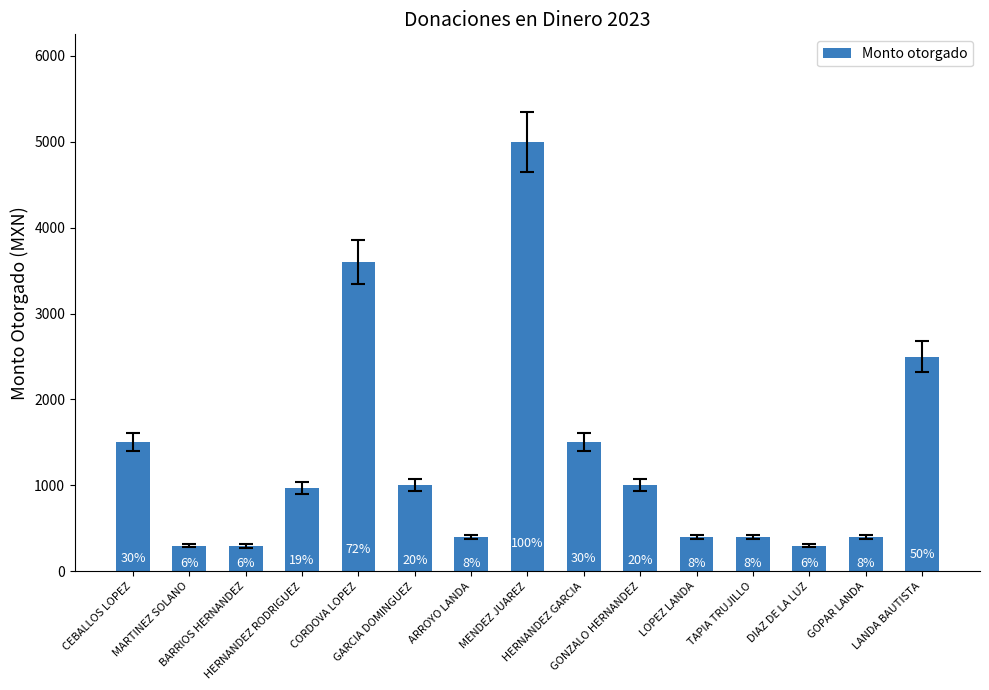

How many bars are there in total?

15